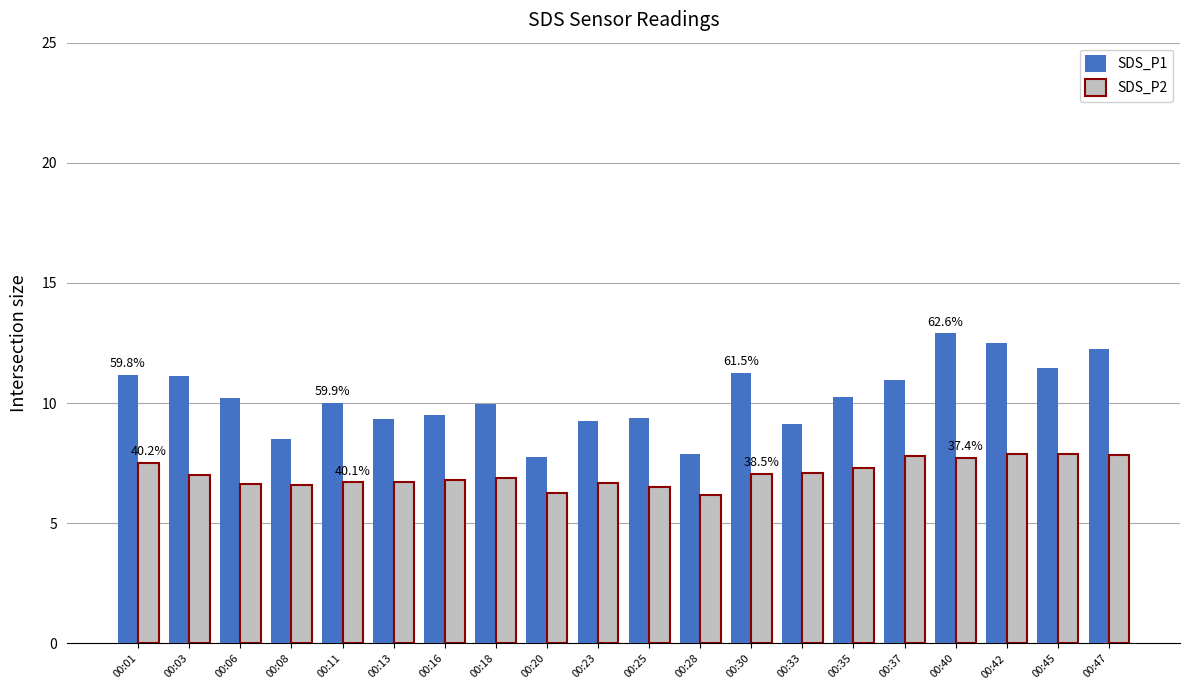

Which series has the largest range (max minus min)?

SDS_P1